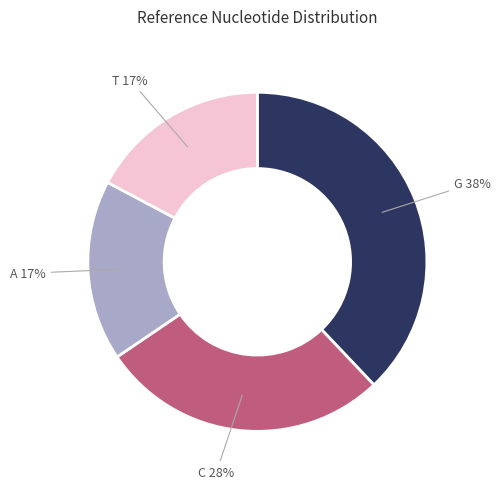

To the nearest percent, what is the average slice percentage?

25%